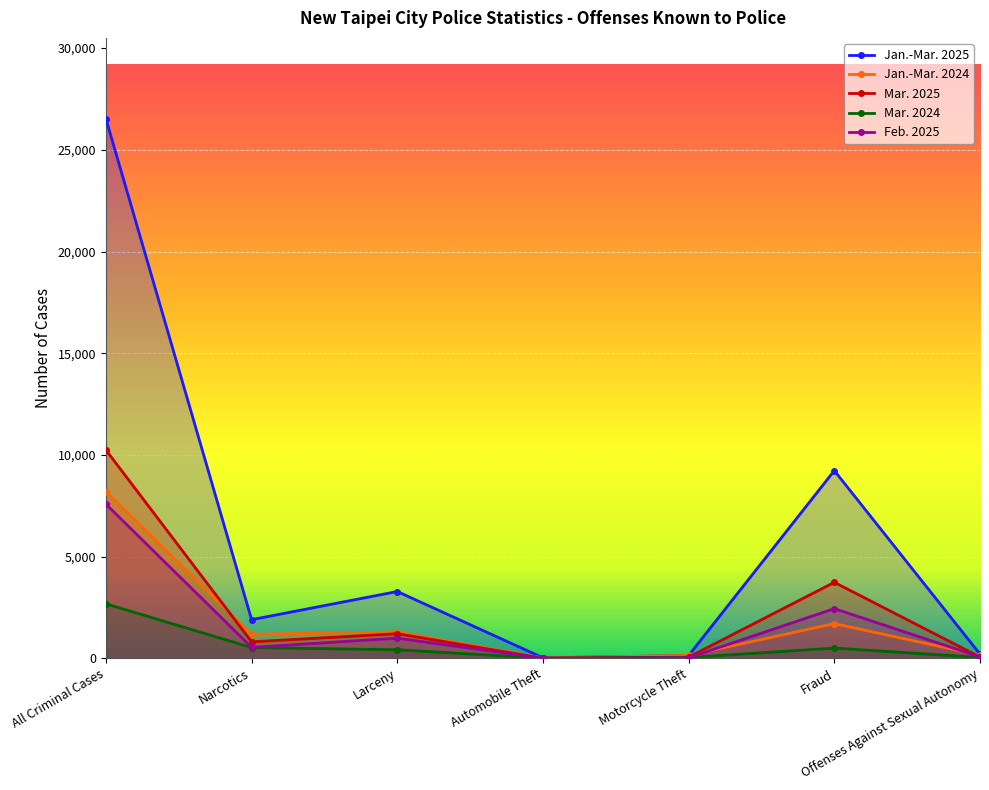

What value does the Mar. 2025 series have at Larceny?

1213